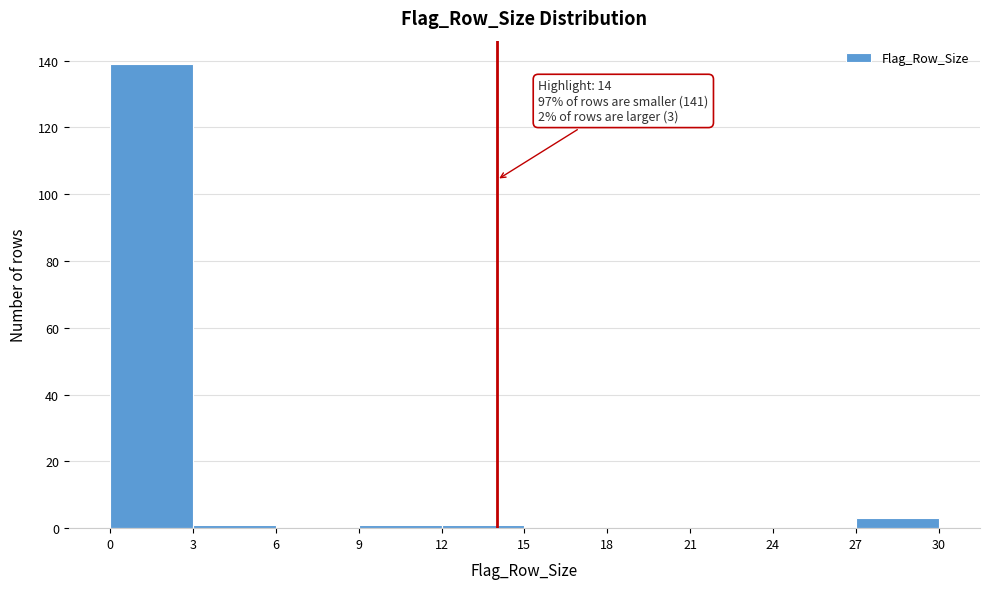

Which range on the x-axis has the tallest bar?

0 to 3